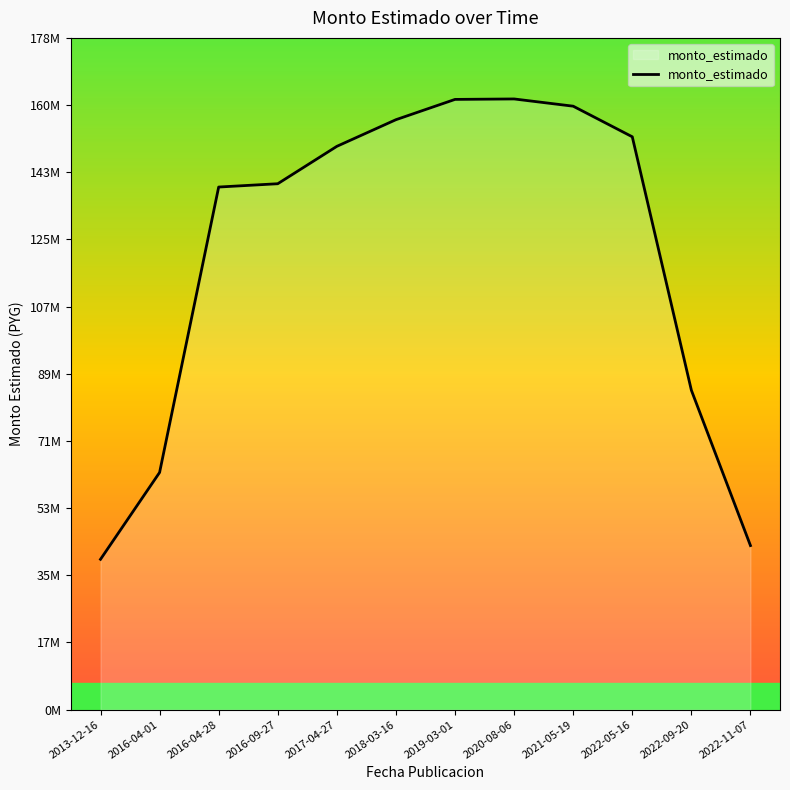

Is this an area chart (filled region under the line)?

Yes